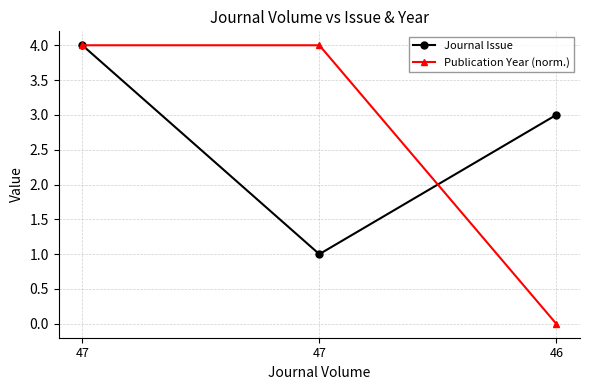

How many lines are shown in the chart?

2